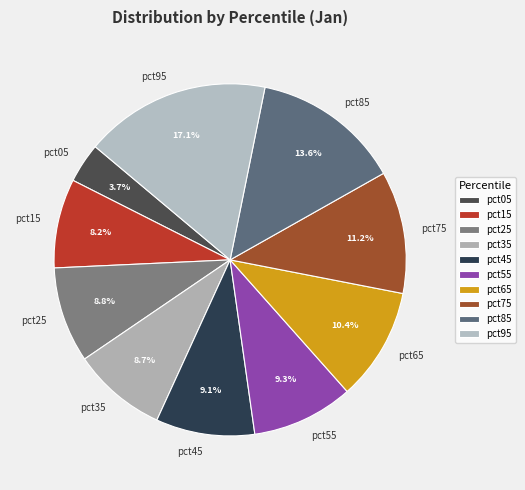

Which category has the biggest portion of the pie?

pct95